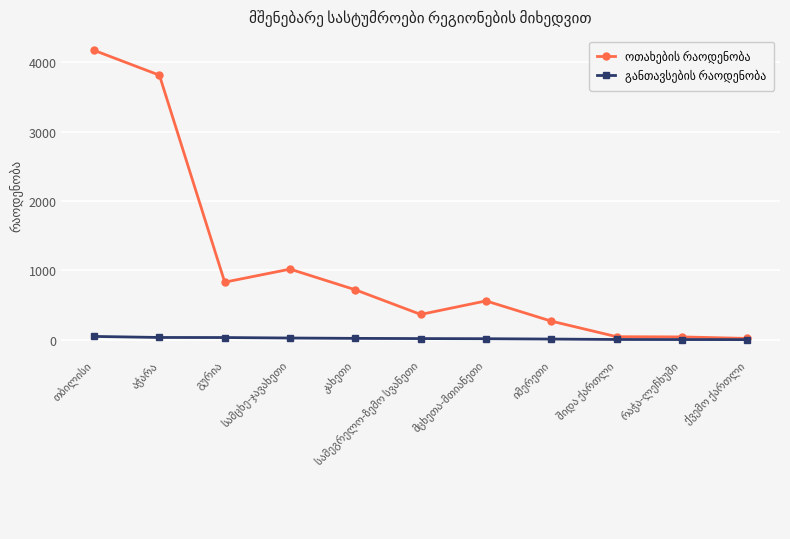

True or false: განთავსების რაოდენობა and ოთახების რაოდენობა cross at least once.

False